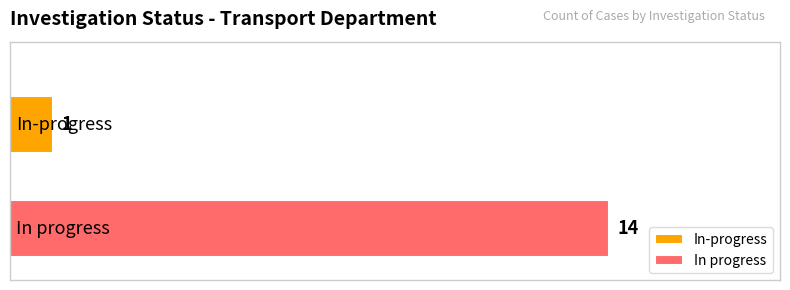

Which series has the widest spread of values?

In-progress